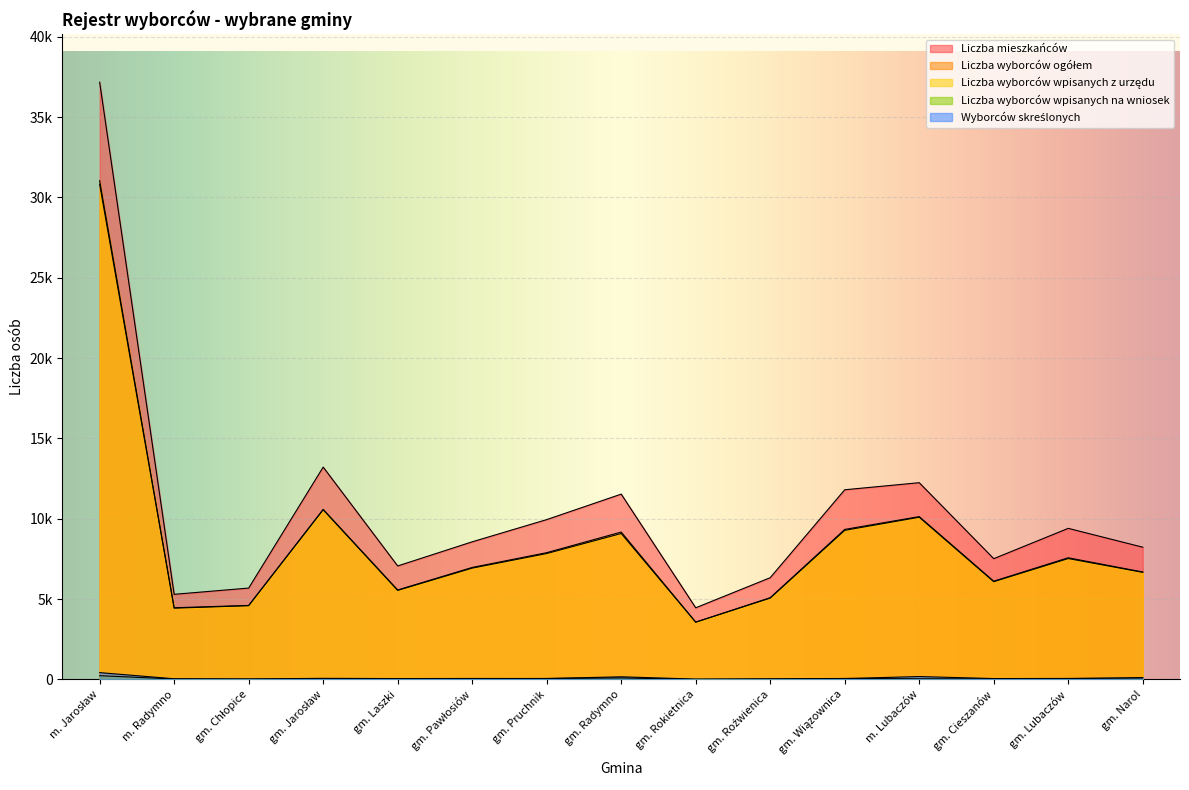

Is it true that Liczba mieszkańców equals 9989 at gm. Chłopice?

False